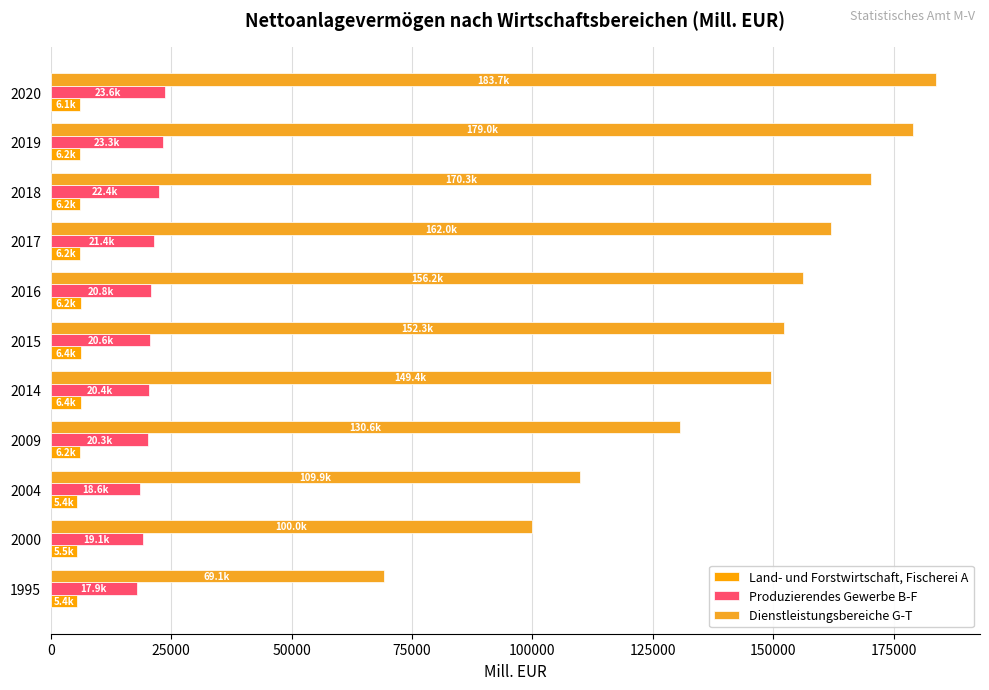

How many data points in Land- und Forstwirtschaft, Fischerei A are less than 6172?

5